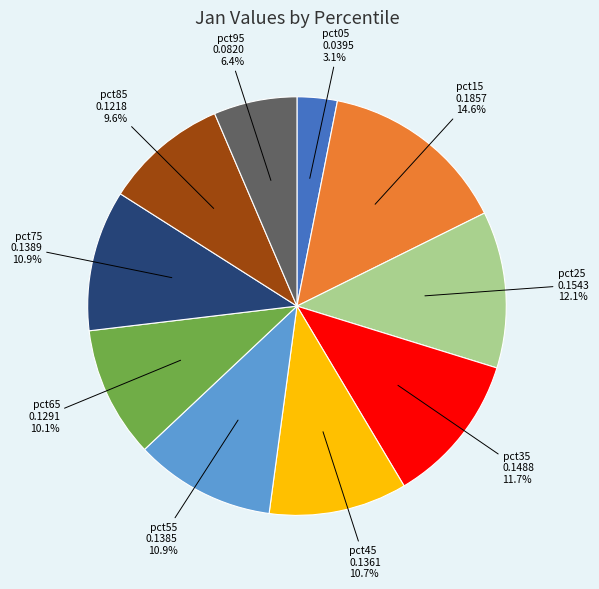

Is there any slice that represents more than half of the pie?

No